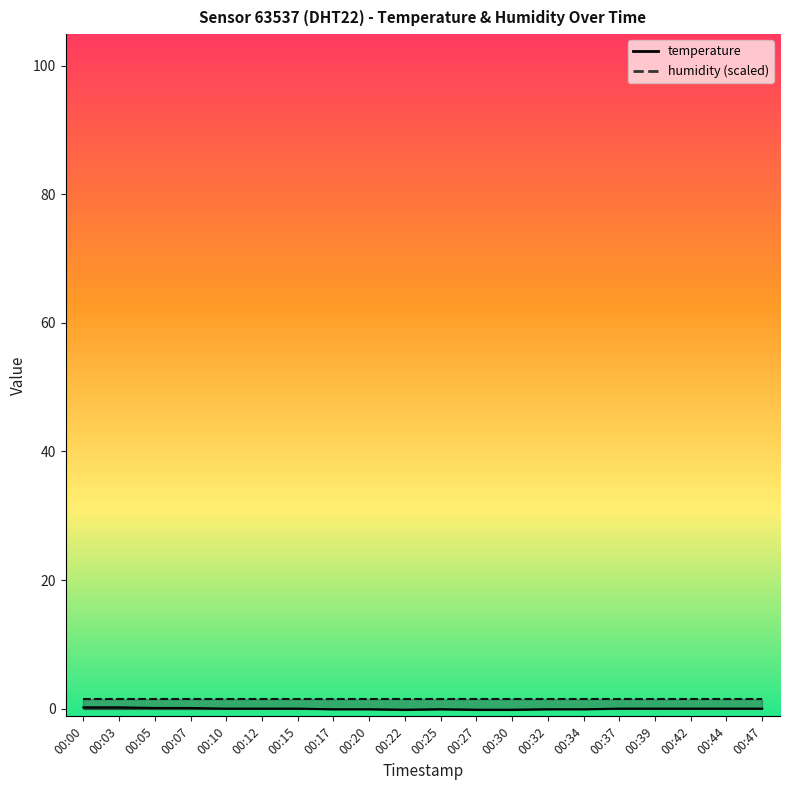

Rank the categories by value from highest to lowest.

00:00, 00:03, 00:05, 00:07, 00:10, 00:12, 00:15, 00:37, 00:39, 00:42, 00:44, 00:47, 00:17, 00:20, 00:25, 00:32, 00:34, 00:22, 00:27, 00:30